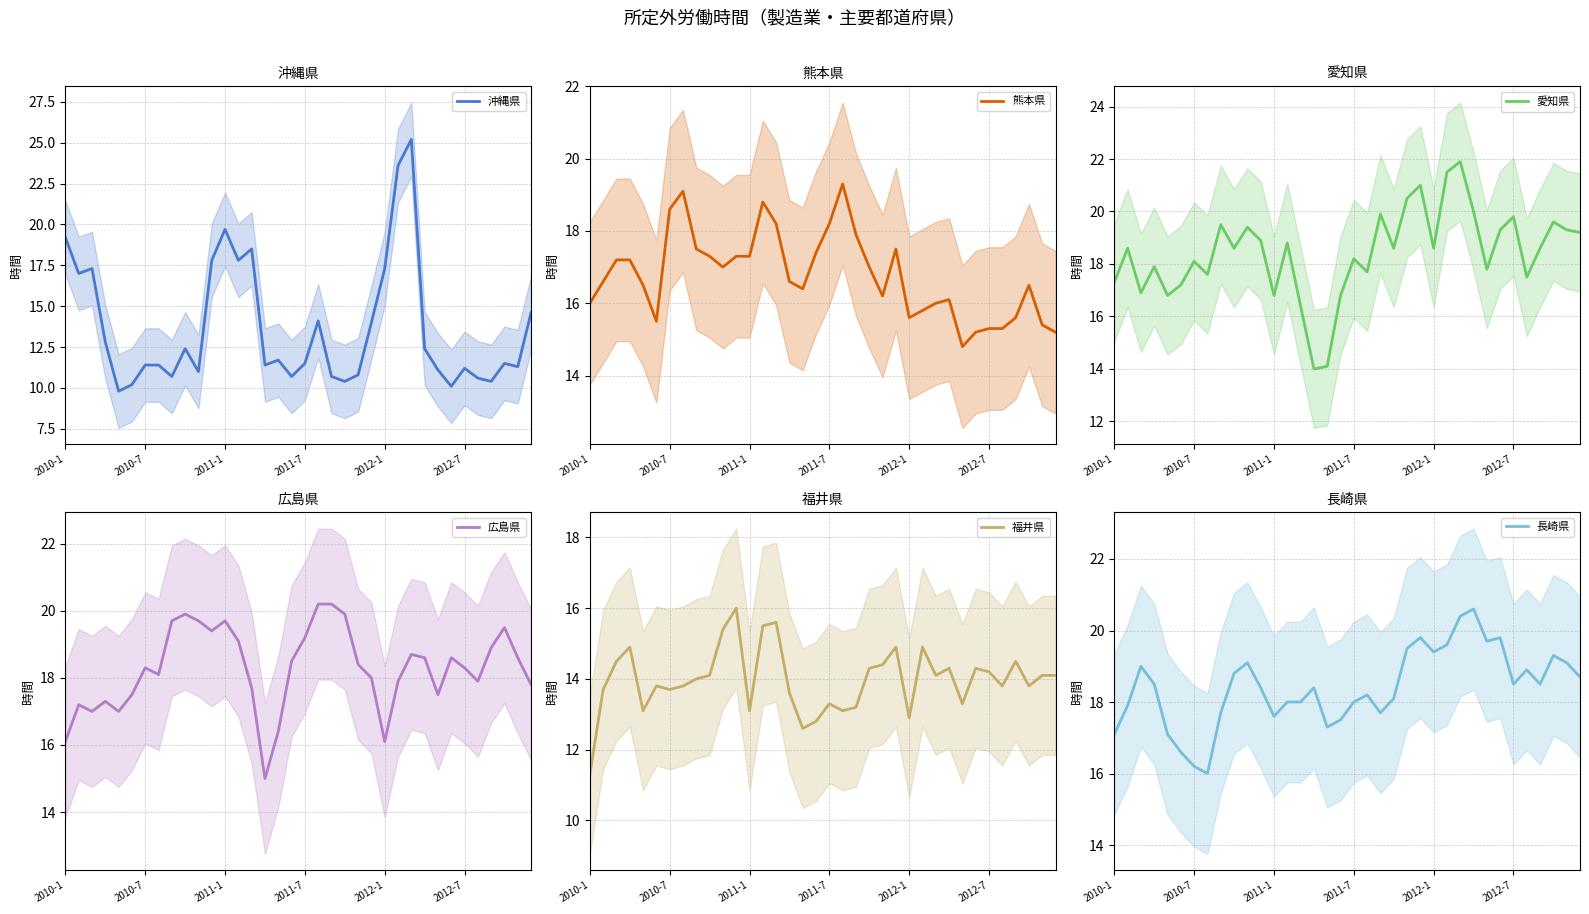

What is the highest value of the 沖縄県 series?

25.2